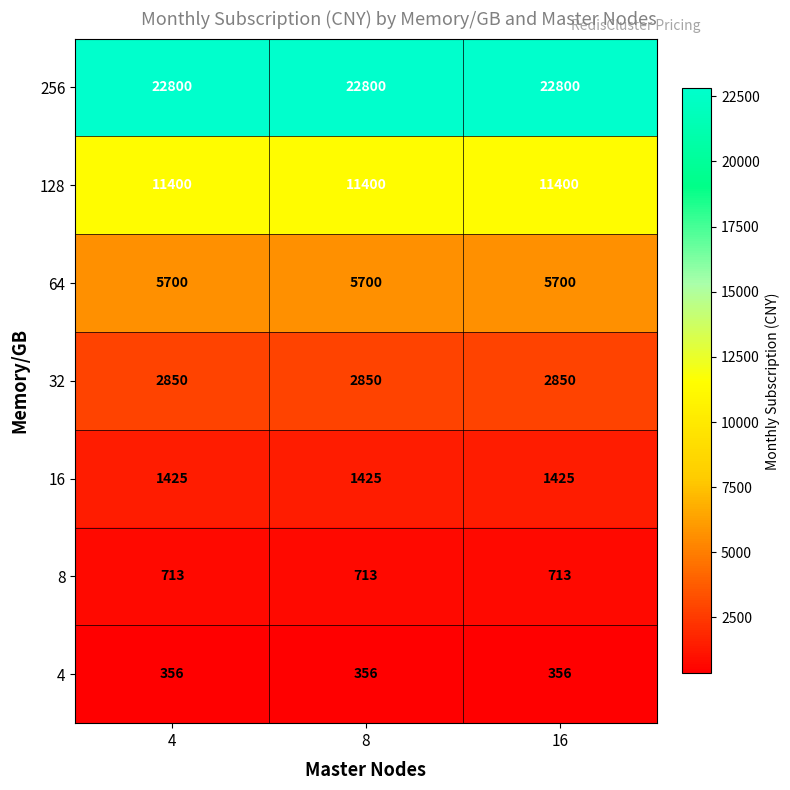

What is the difference between the highest and lowest values at 16?

22444